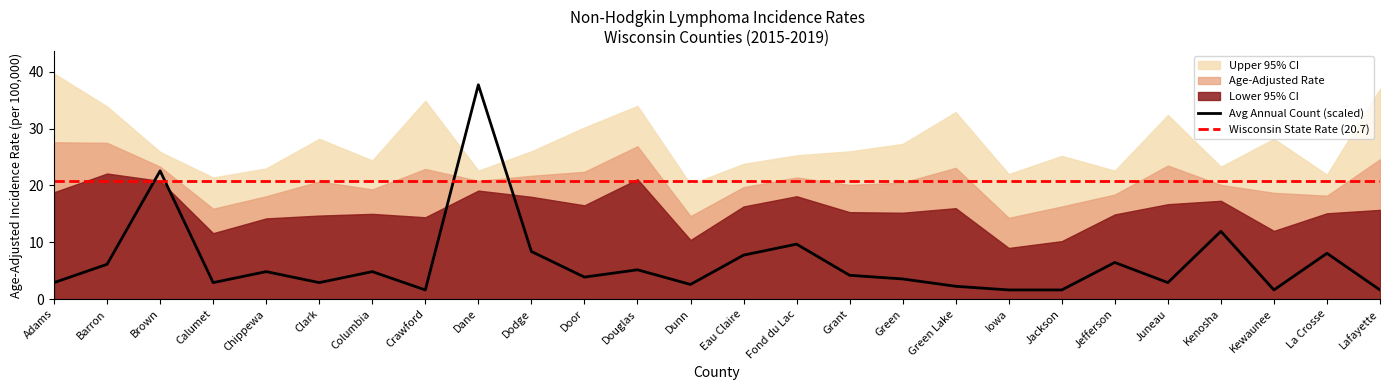

True or false: Avg Annual Count (scaled) and Wisconsin State Rate (20.7) intersect in this chart.

True